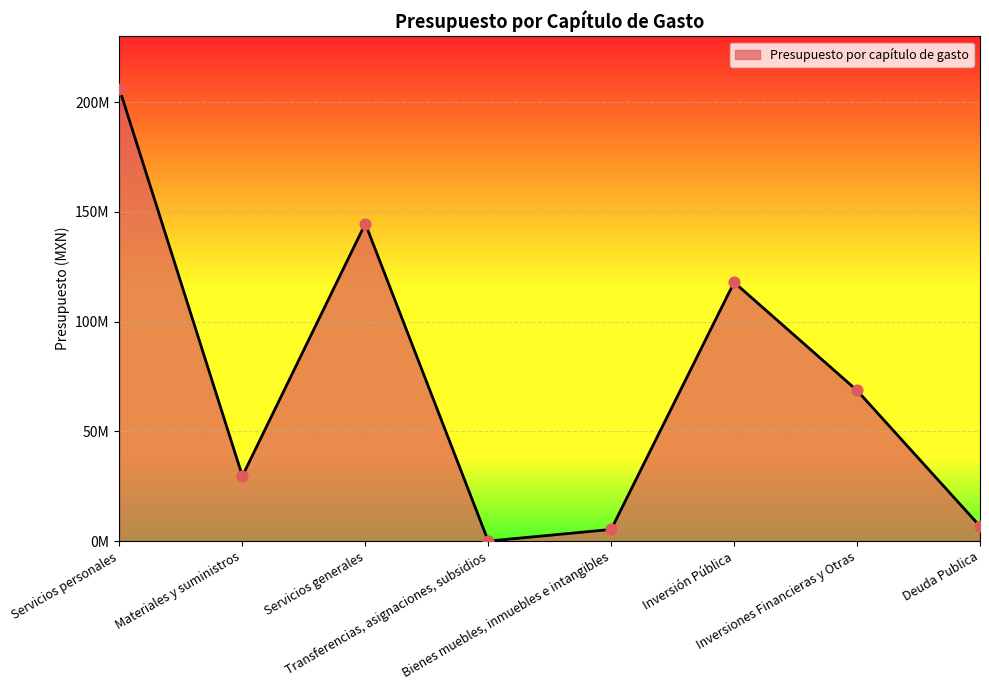

Approximately how many times larger is the value at Inversiones Financieras y Otras compared to Servicios generales?

0.5